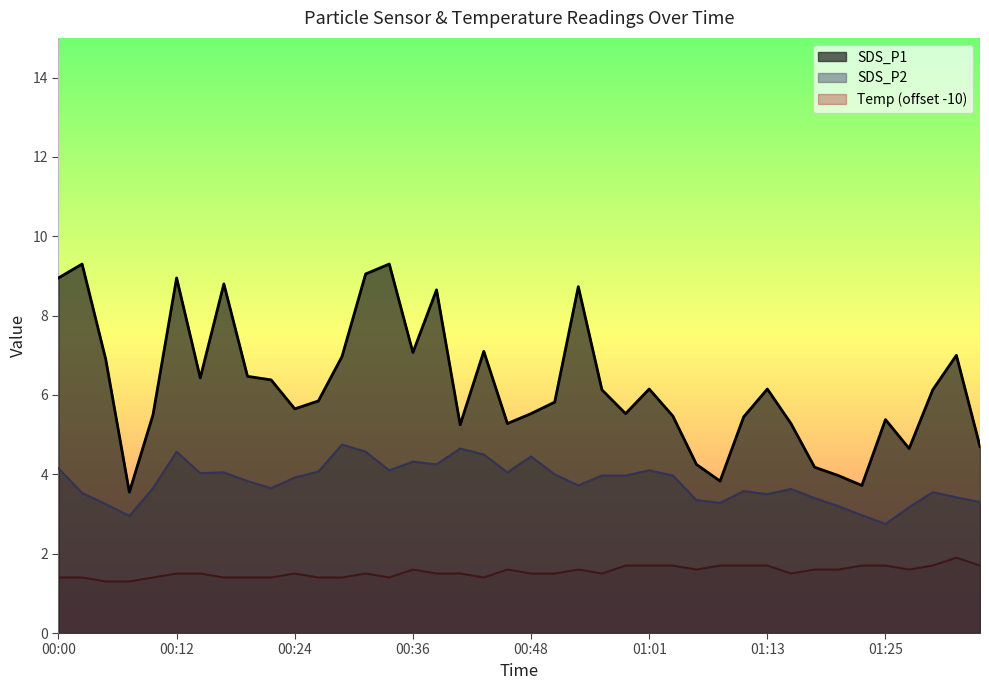

What is the label of the 1st point from the left?

00:00